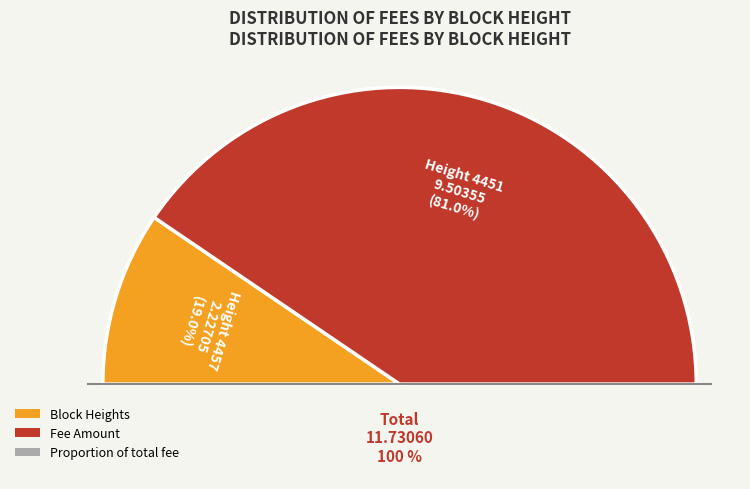

To the nearest percent, what portion does Height 4451 represent?

81%